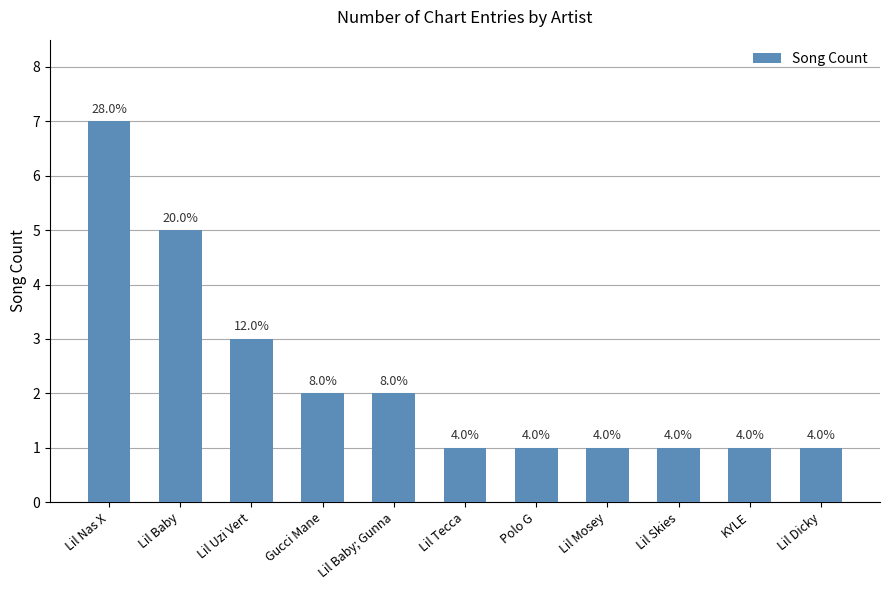

What is the value of the 8th bar from the left?

1